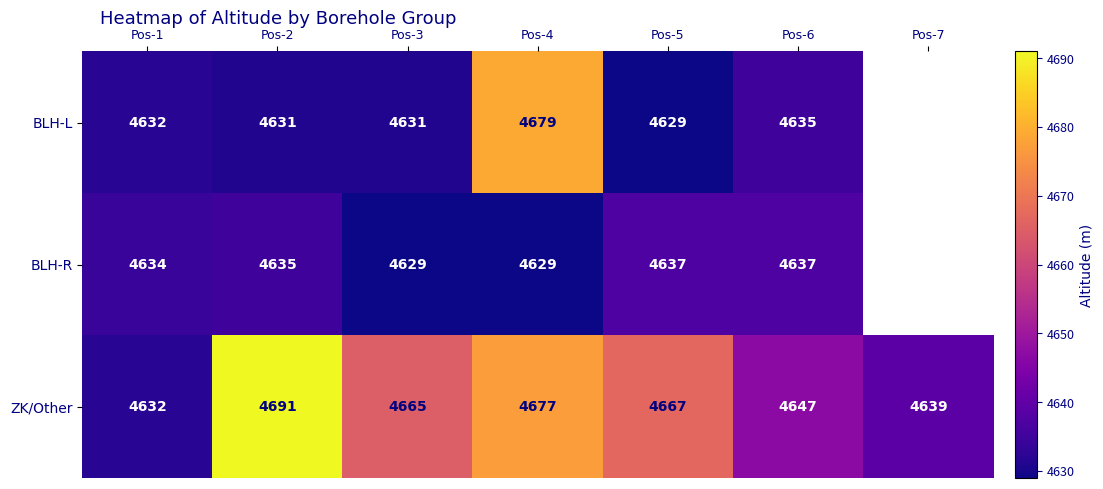

Which has a higher value, Pos-7 or Pos-3?

Pos-3